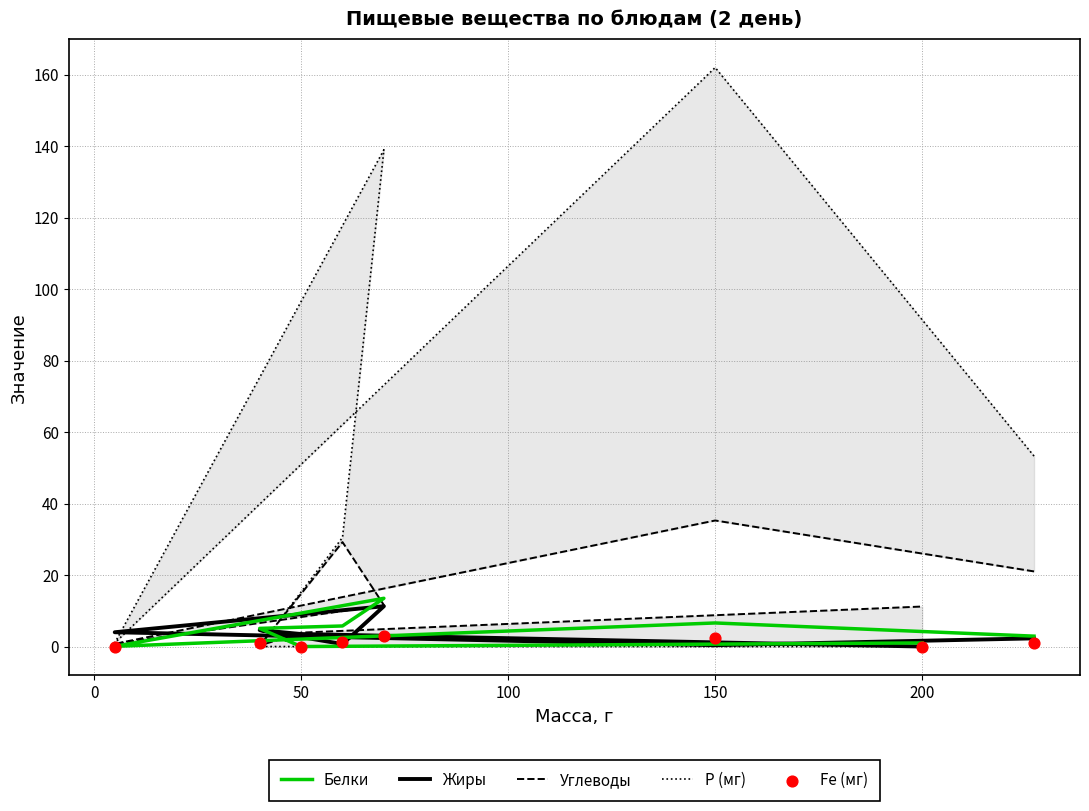

What are all the series names shown in the legend?

Белки, Жиры, Углеводы, Р (мг), Fe (мг)